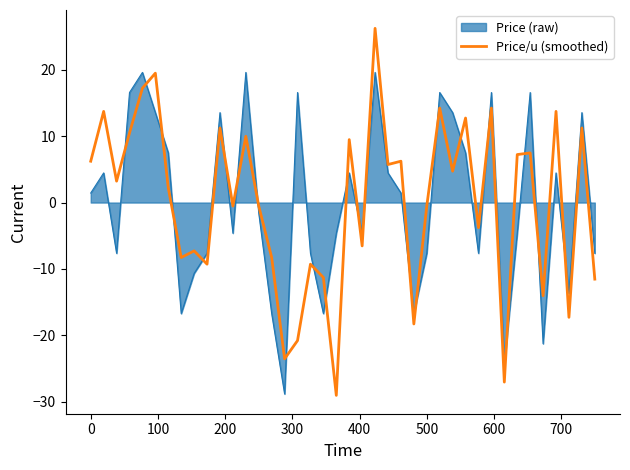

True or false: Price (raw) and Price/u (smoothed) cross at least once.

True